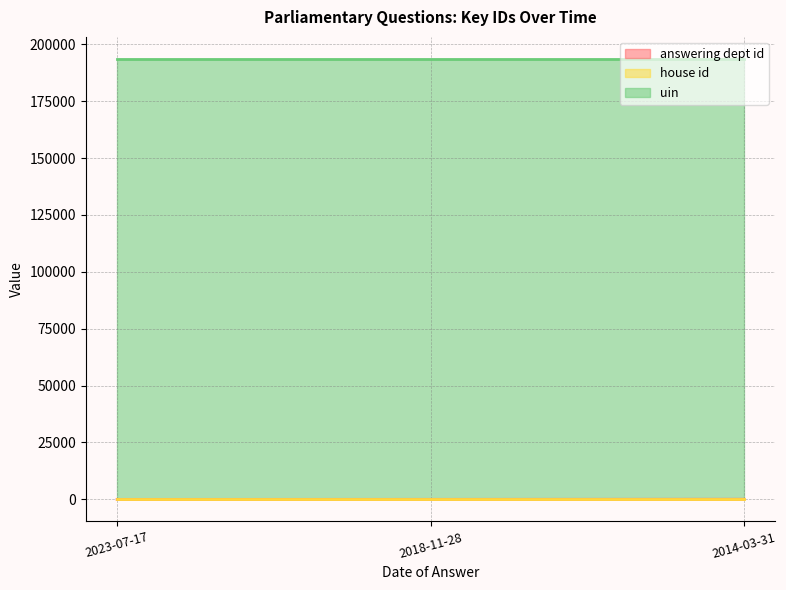

What are all the series names shown in the legend?

answering dept id, house id, uin